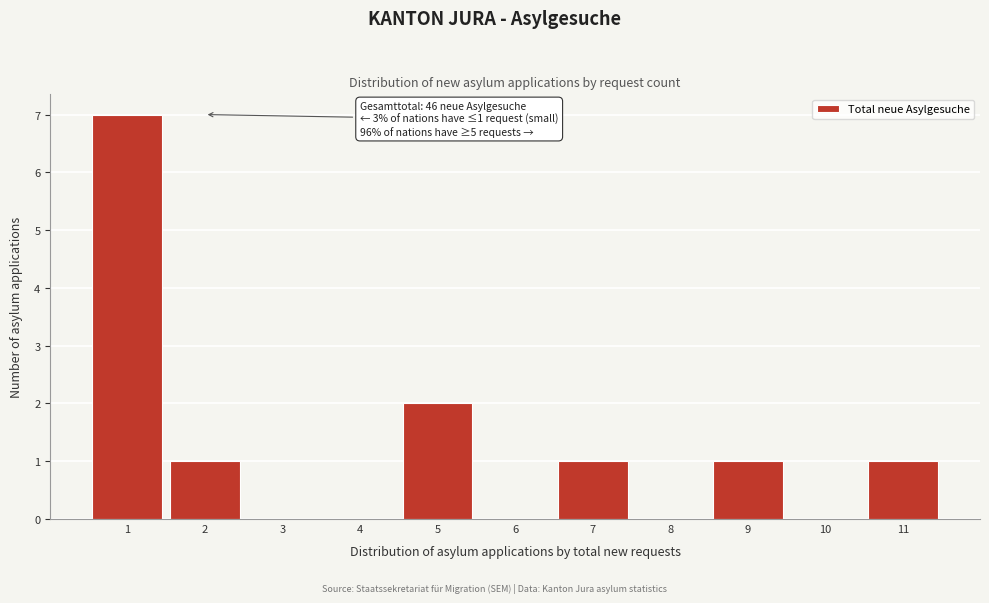

Over which range of the x-axis is the bar tallest?

0.5 to 1.5